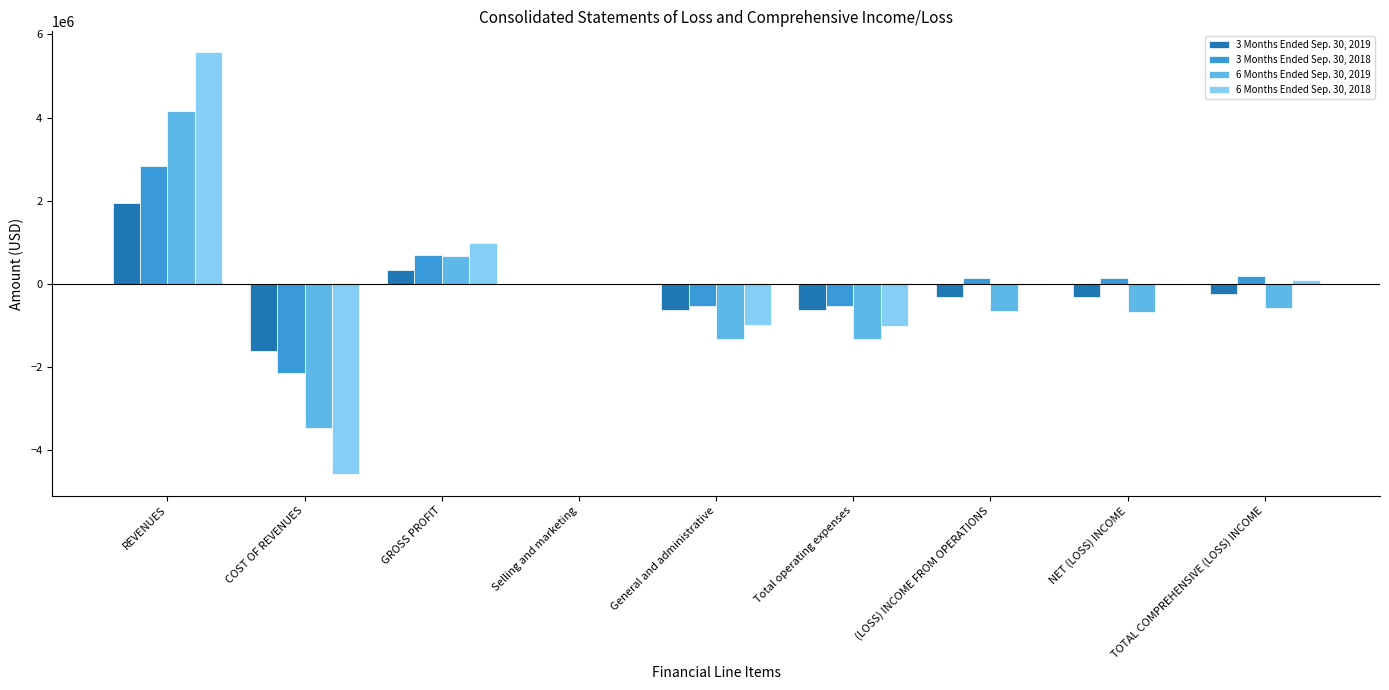

The 6 Months Ended Sep. 30, 2018 series shows -1572958 at Total operating expenses. True or false?

False